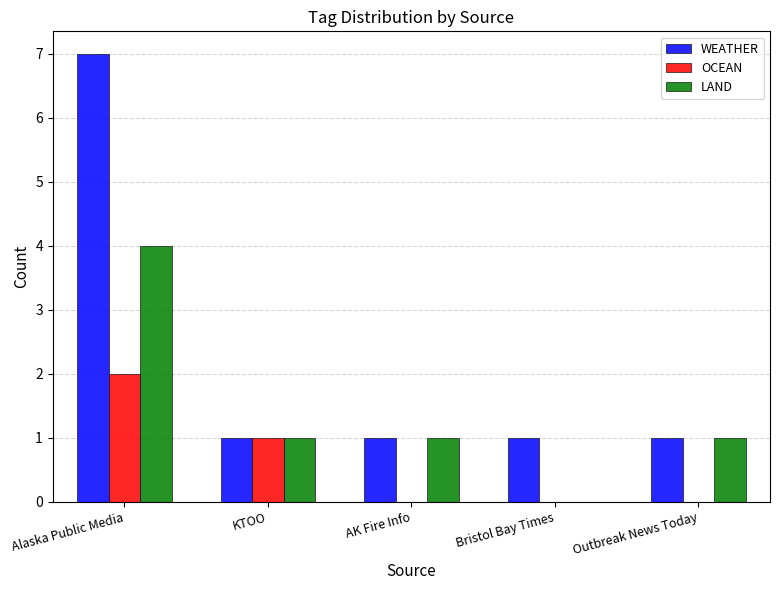

What are all the series names shown in the legend?

WEATHER, OCEAN, LAND